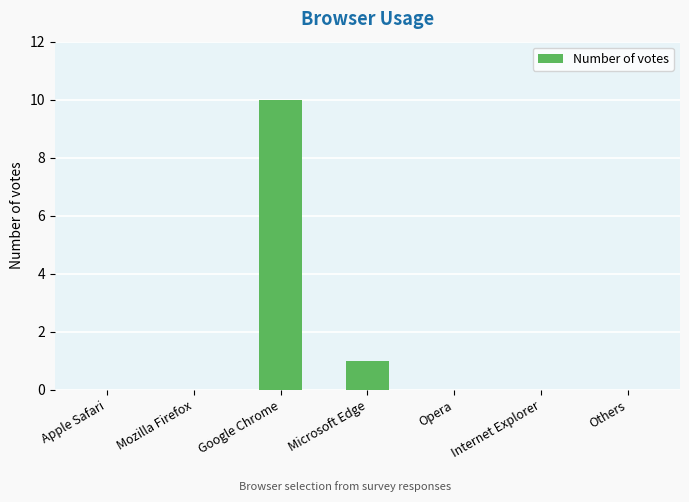

How many values are between 0 and 1?

6